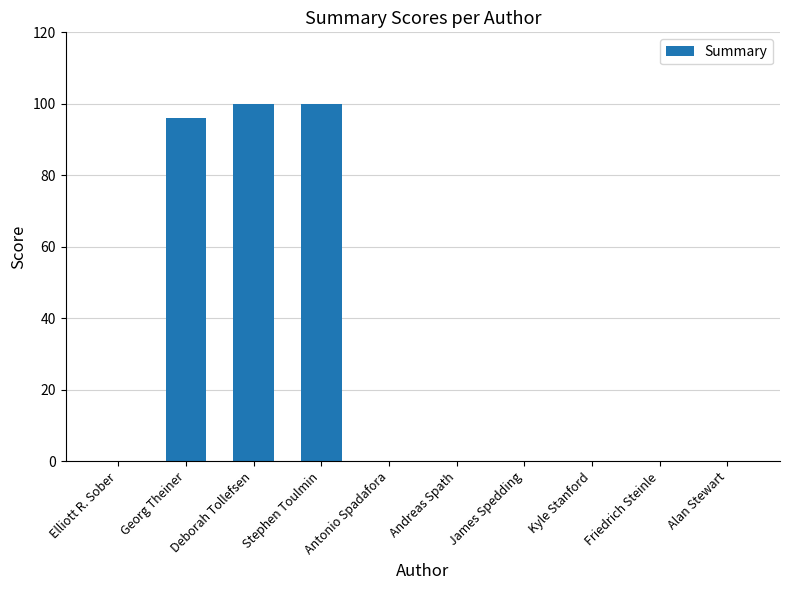

The chart shows a value of 0 at Alan Stewart. True or false?

True